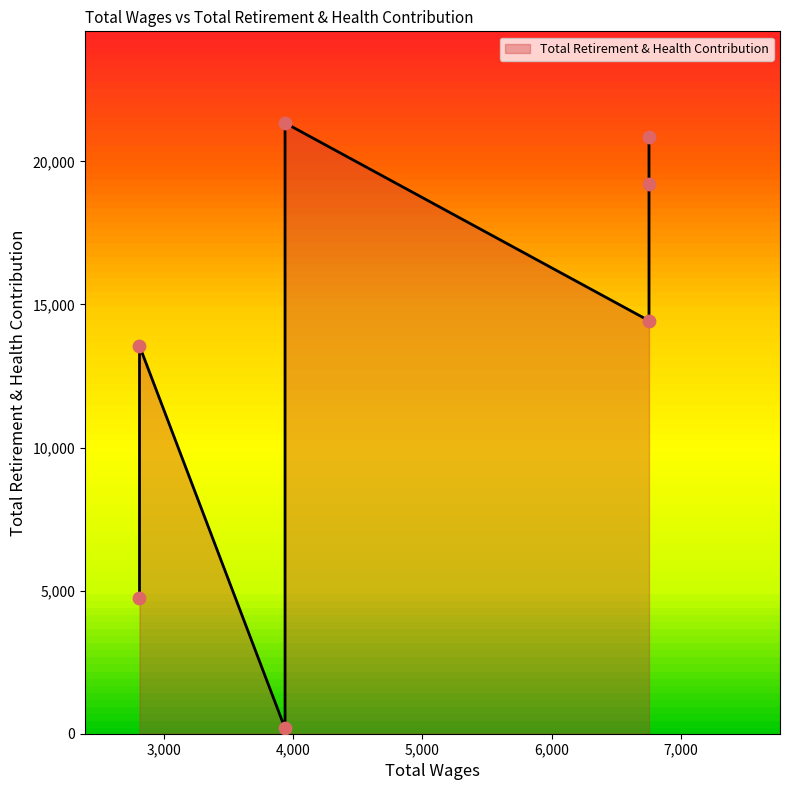

Which has a higher value, 2813.0 or 6751.0?

6751.0